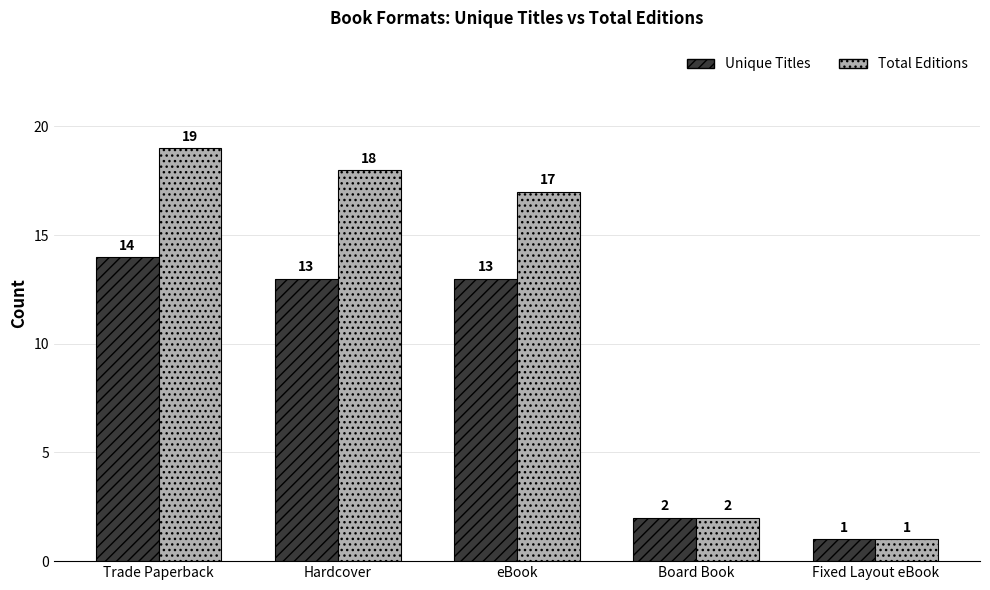

Which series has the largest range (max minus min)?

Total Editions